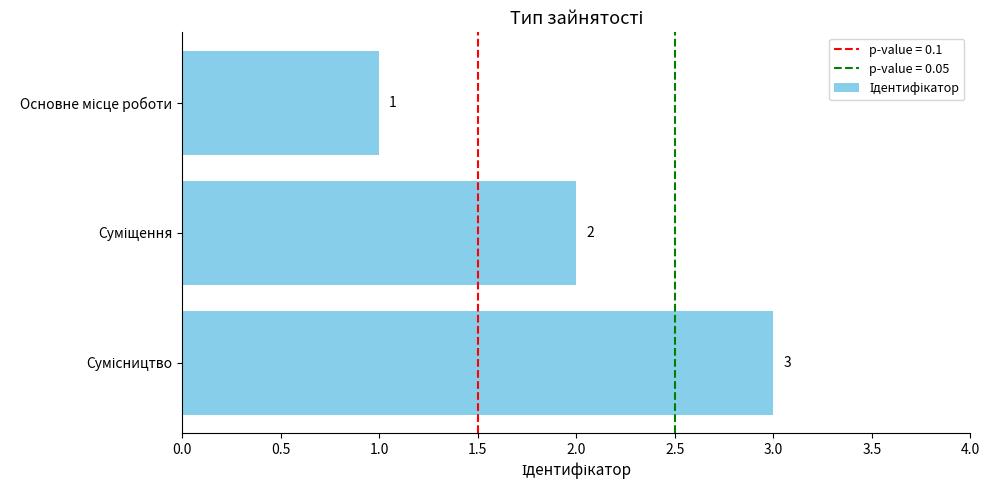

Count the values in the range 1 to 3.

3